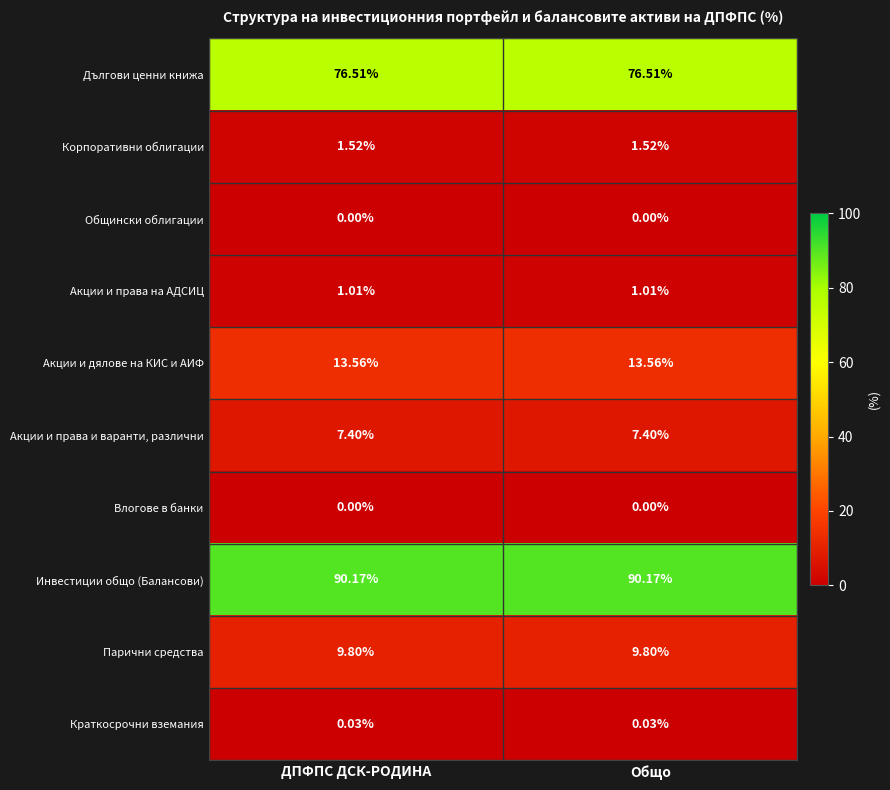

Is the value of Инвестиции общо (Балансови) at Общо greater than the value of Акции и права на АДСИЦ at Общо?

Yes